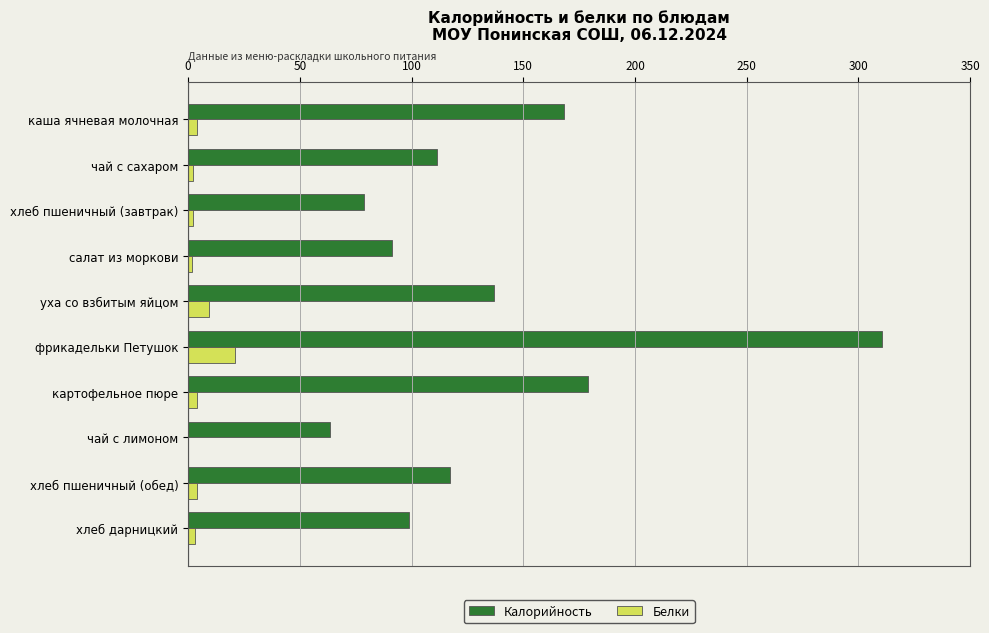

What is the sum of all Калорийность values?

1355.1